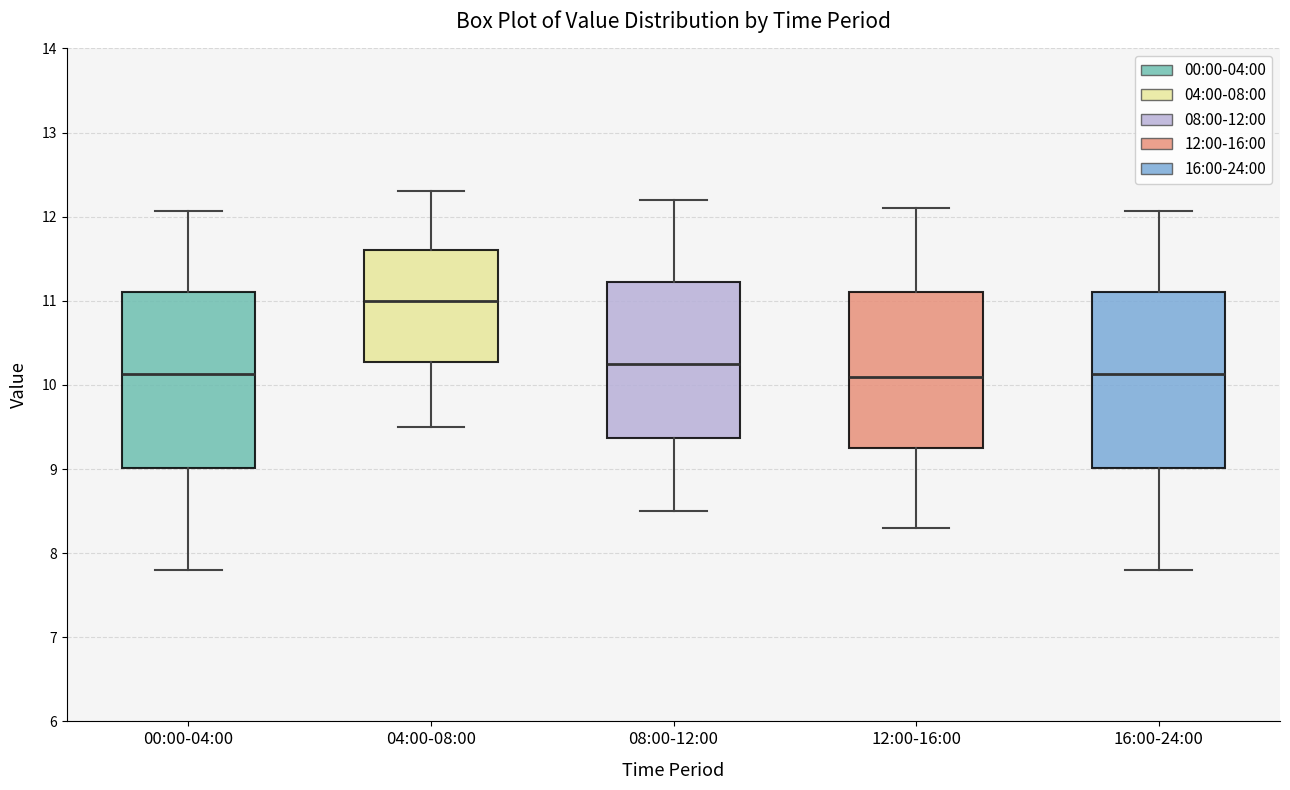

Where does the lower whisker of the box for 16:00-24:00 end on the y-axis? The values are not printed on the chart, so give them approximately, as read against the axis.

7.8